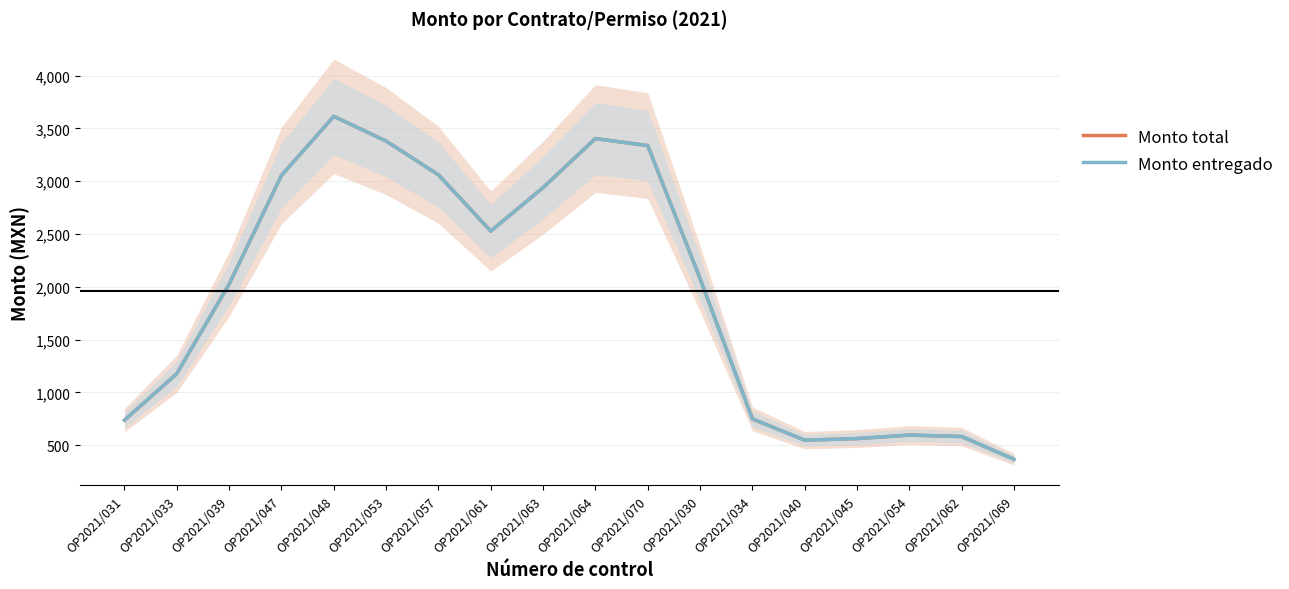

Is it true that Monto entregado equals 1718.5 at OP2021/053?

False